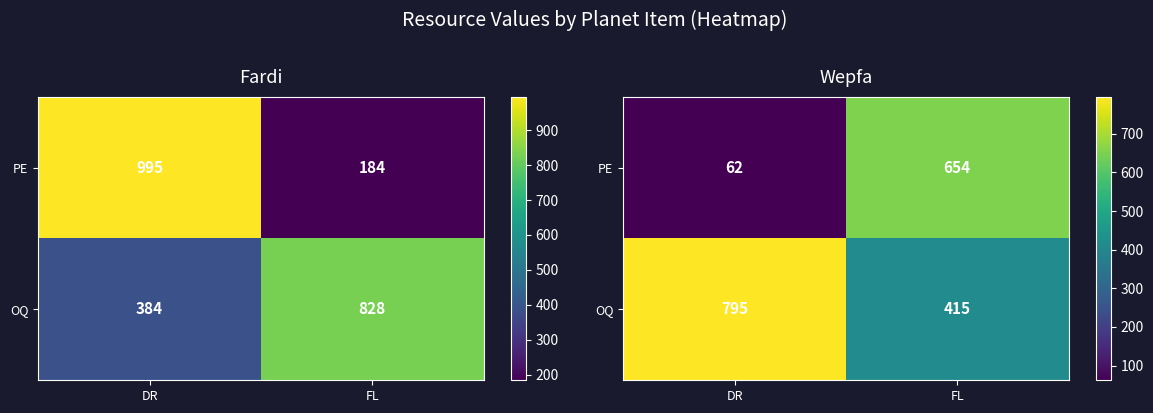

Which series has the largest total across all categories?

OQ